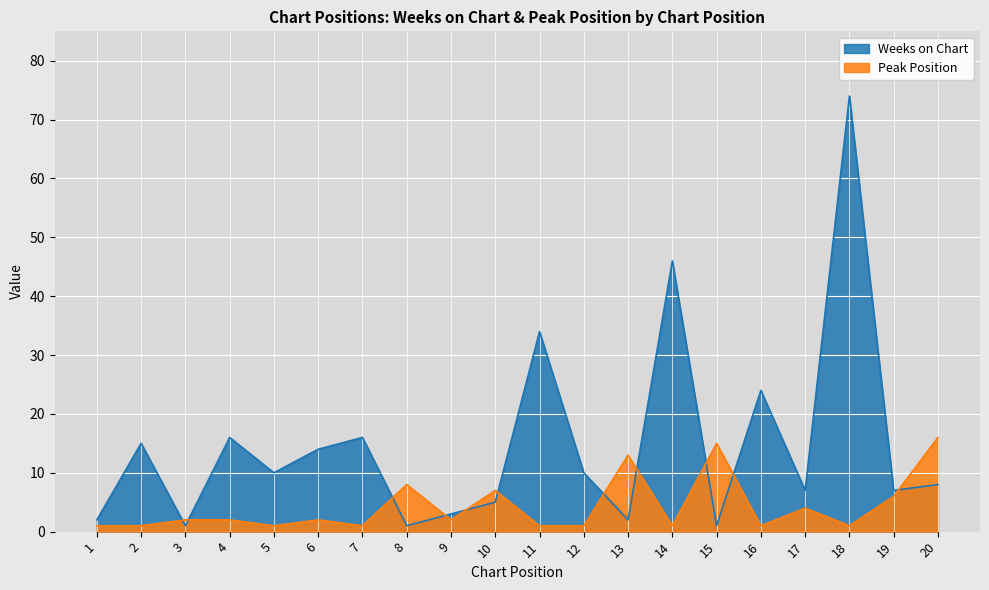

After their last crossing, which series has the higher values: Weeks on Chart or Peak Position?

Peak Position